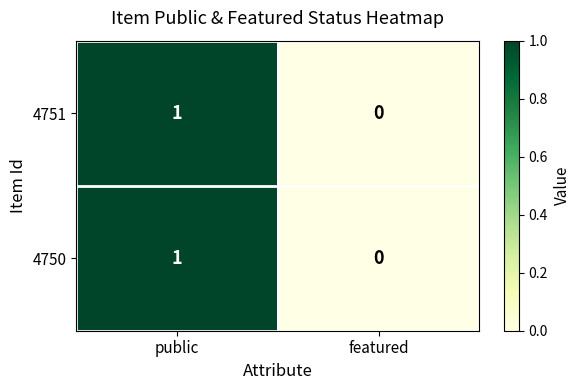

At which category is the sum across all series the highest?

public